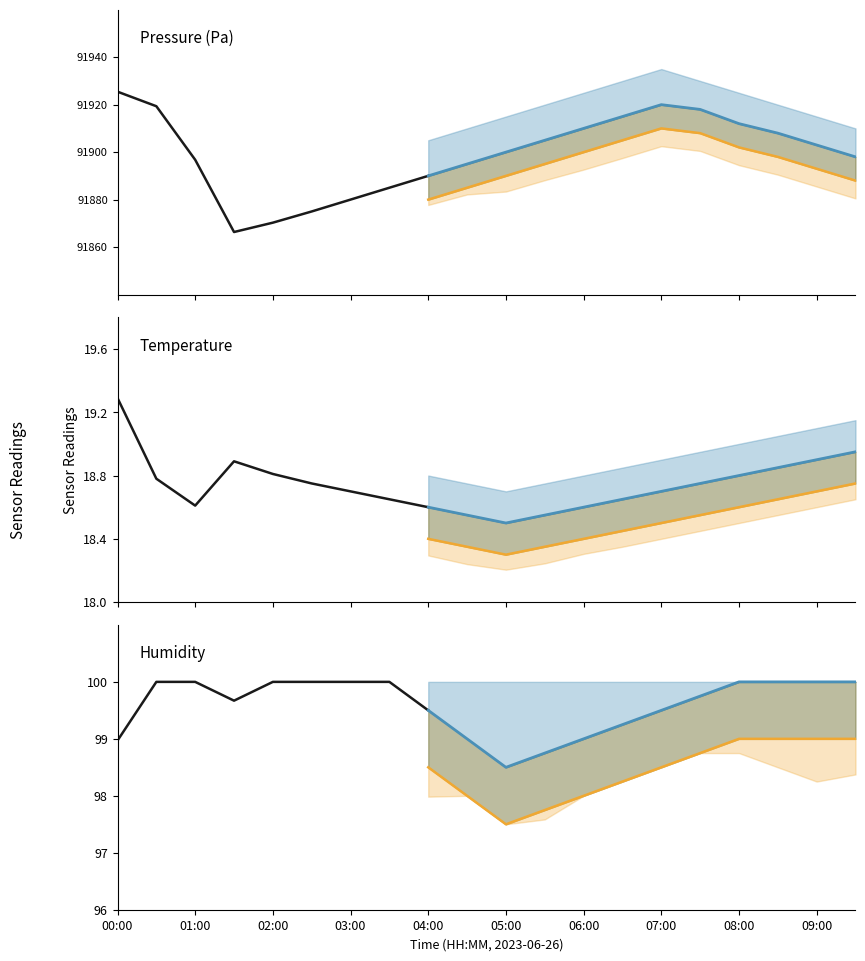

Reading right to left, extract all data points from this chart.

pressure: 09:30=91898.0	09:00=91903.0	08:30=91908.0	08:00=91912.0	07:30=91918.0	07:00=91920.0	06:30=91915.0	06:00=91910.0	05:30=91905.0	05:00=91900.0	04:30=91895.0	04:00=91890.0	03:30=91885.0	03:00=91880.0	02:30=91875.0	02:00=91870.3	01:30=91866.3	01:00=91896.8	00:30=91919.3	00:00=91925.5
temperature: 09:30=18.9	09:00=18.9	08:30=18.9	08:00=18.8	07:30=18.8	07:00=18.7	06:30=18.6	06:00=18.6	05:30=18.6	05:00=18.5	04:30=18.6	04:00=18.6	03:30=18.6	03:00=18.7	02:30=18.8	02:00=18.8	01:30=18.9	01:00=18.6	00:30=18.8	00:00=19.3
humidity: 09:30=100.0	09:00=100.0	08:30=100.0	08:00=100.0	07:30=99.8	07:00=99.5	06:30=99.2	06:00=99.0	05:30=98.8	05:00=98.5	04:30=99.0	04:00=99.5	03:30=100.0	03:00=100.0	02:30=100.0	02:00=100.0	01:30=99.7	01:00=100.0	00:30=100.0	00:00=99.0